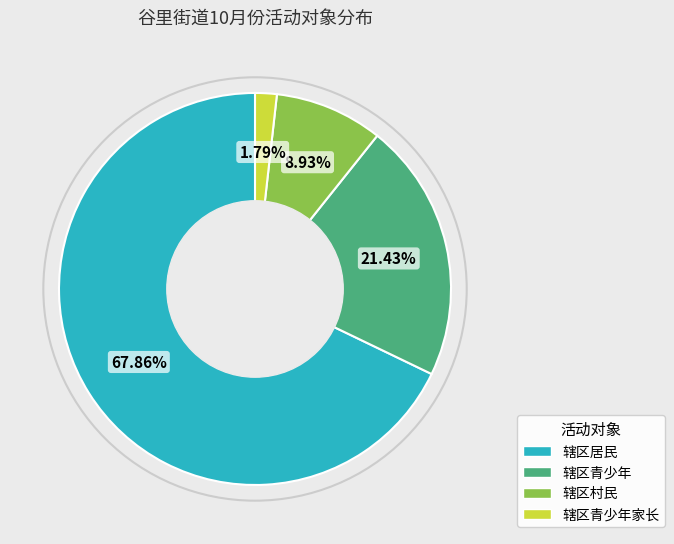

Between 辖区村民 and 辖区青少年家长, which is larger?

辖区村民